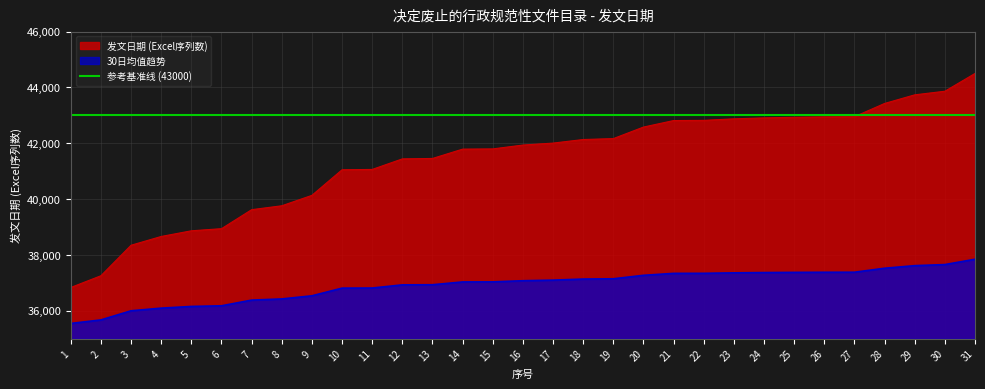

Which has a higher value, 27 or 6?

27